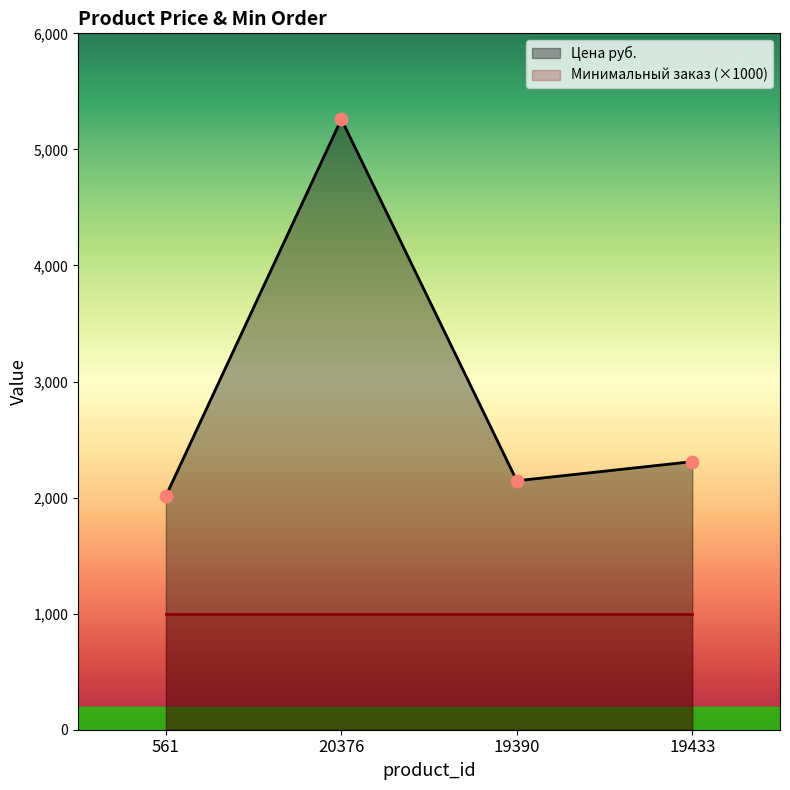

What is the change in value from 19390 to 19433?

+165